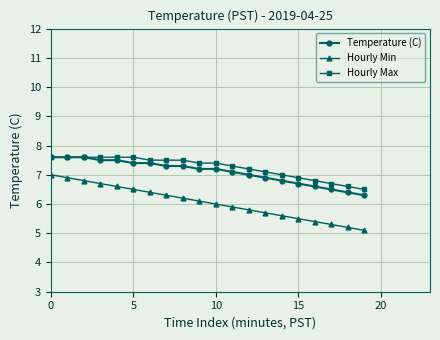

True or false: Hourly Min has more than 1 points higher than both neighbors.

False